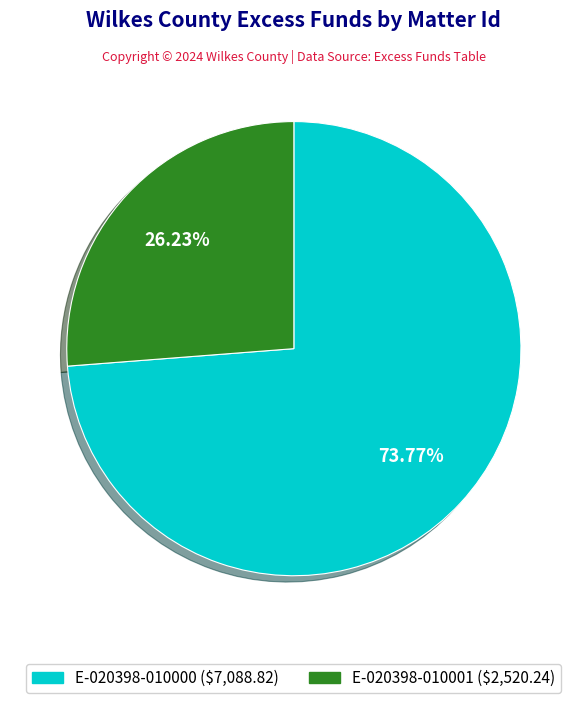

Is it true that E-020398-010000 is 80% of the pie?

False